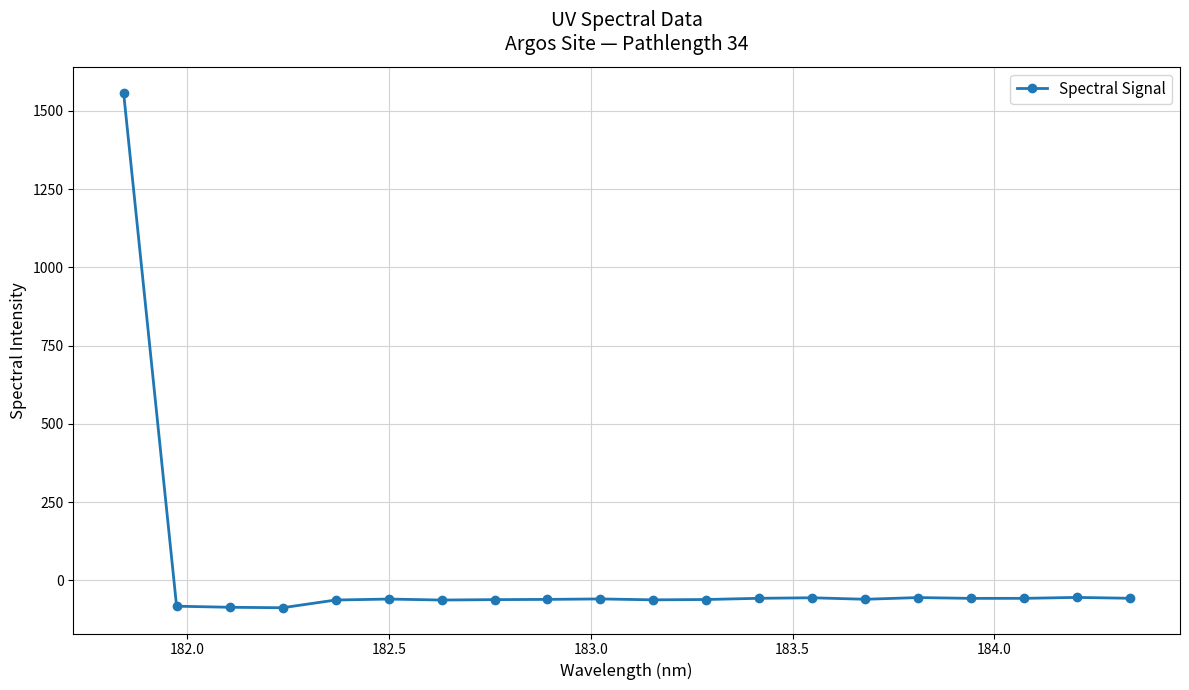

What is the smallest value displayed?

-87.2